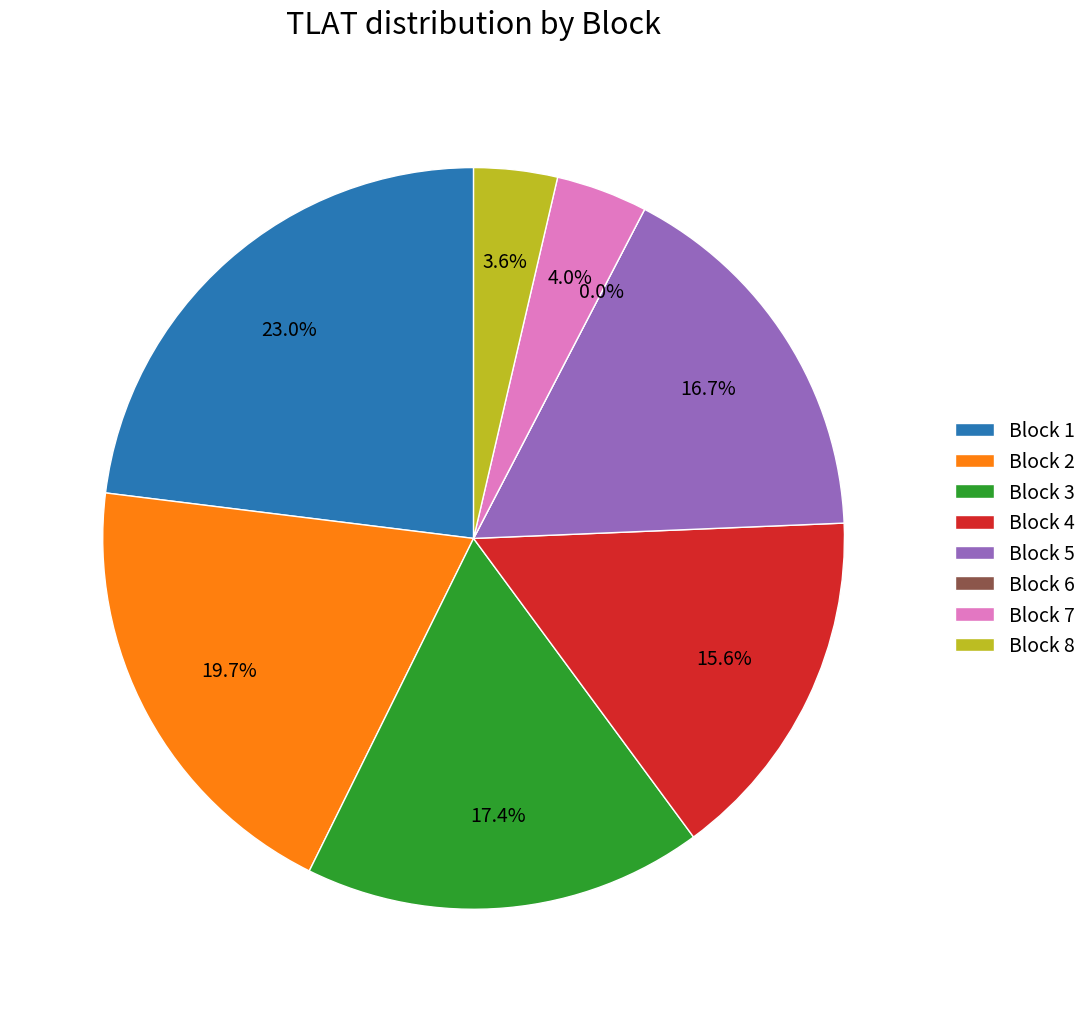

Is it true that Block 6 is 15% of the pie?

False